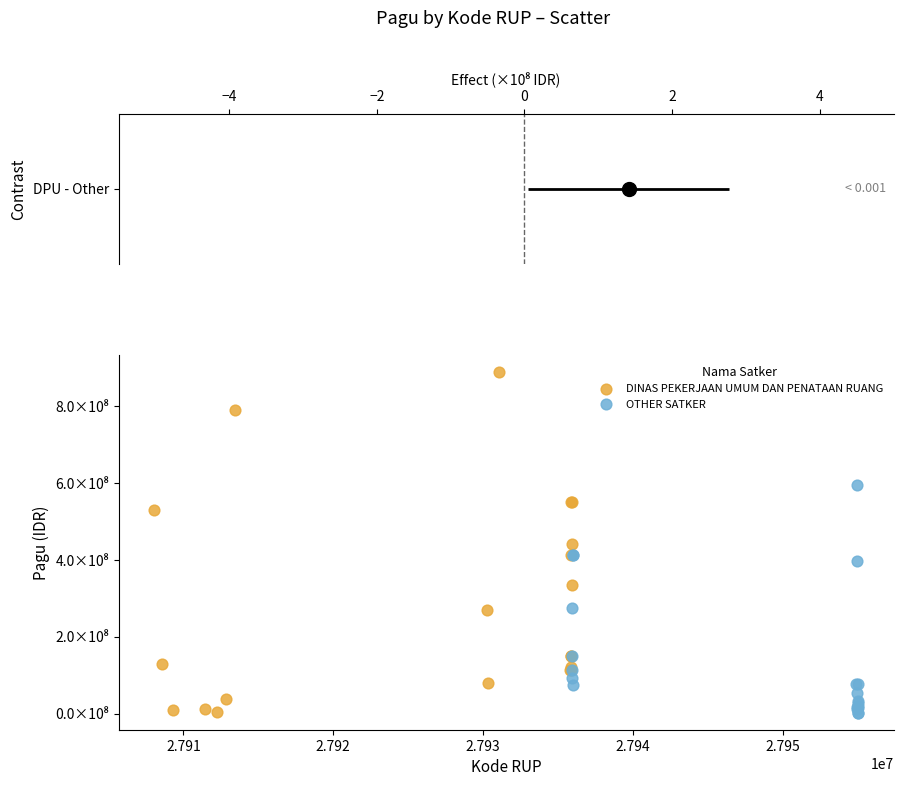

Which series has the widest spread of Y values?

DINAS PEKERJAAN UMUM DAN PENATAAN RUANG